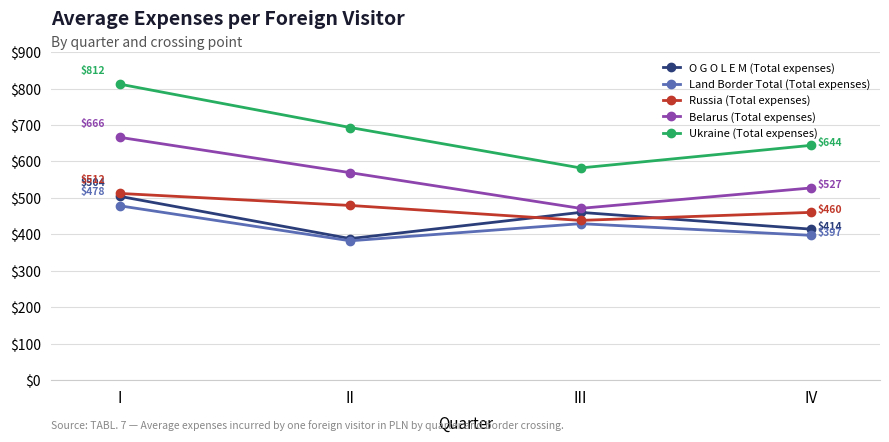

True or false: Russia (Total expenses) and Ukraine (Total expenses) intersect in this chart.

False